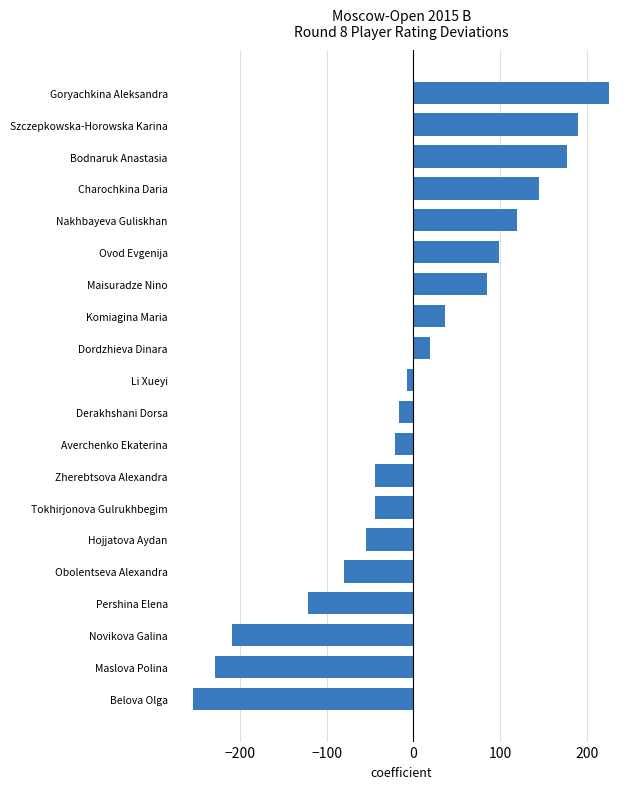

How many data points are less than -7?

10